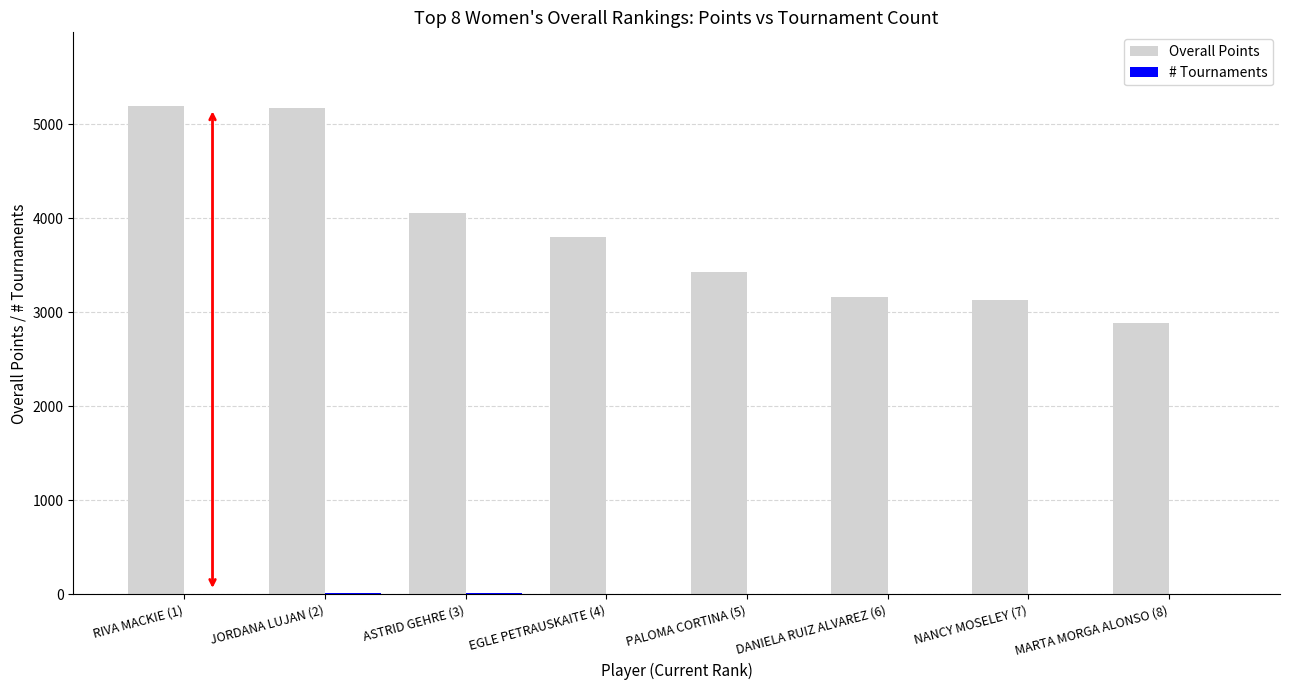

Which series has the largest total across all categories?

Overall Points